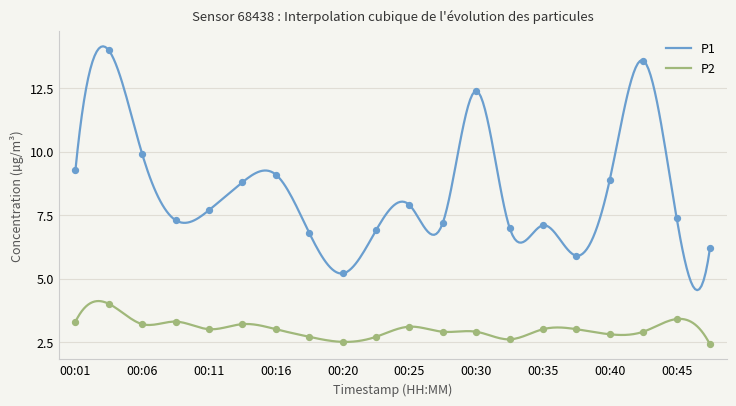

At which category is the sum across all series the highest?

00:03